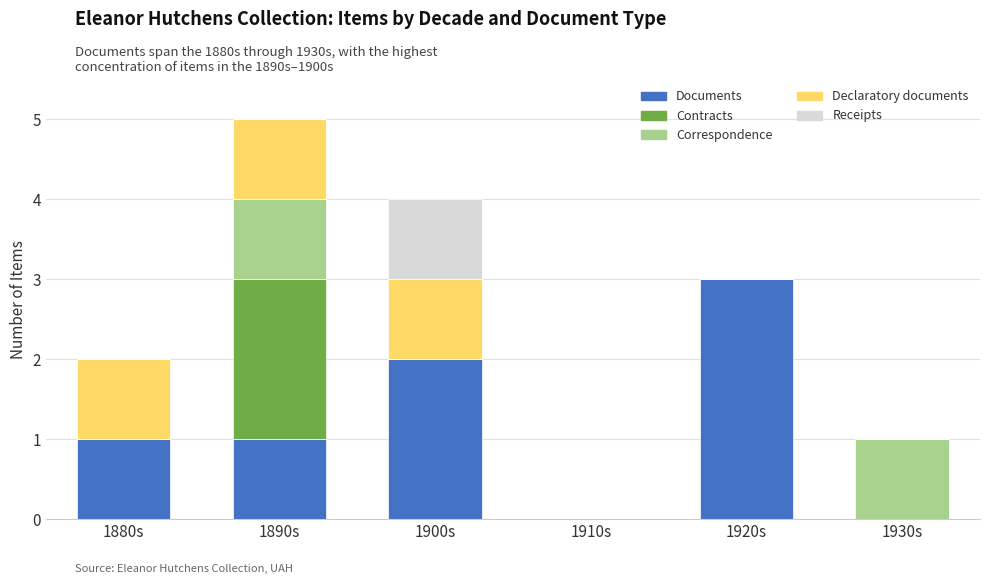

Are the bars horizontal?

No